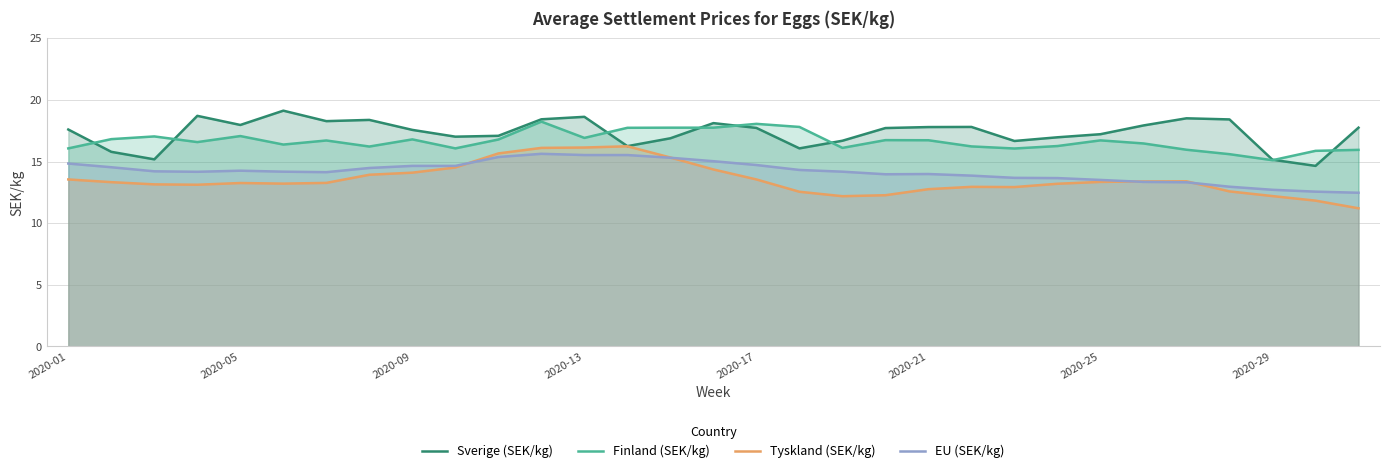

True or false: Finland (SEK/kg) and Tyskland (SEK/kg) cross at least once.

False